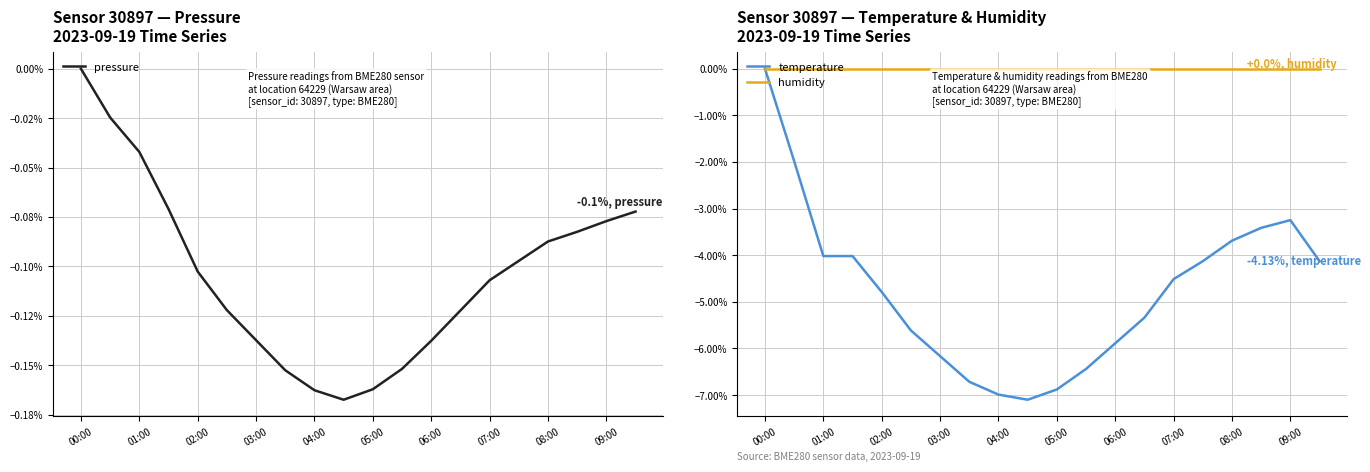

True or false: pressure and temperature cross at least once.

False